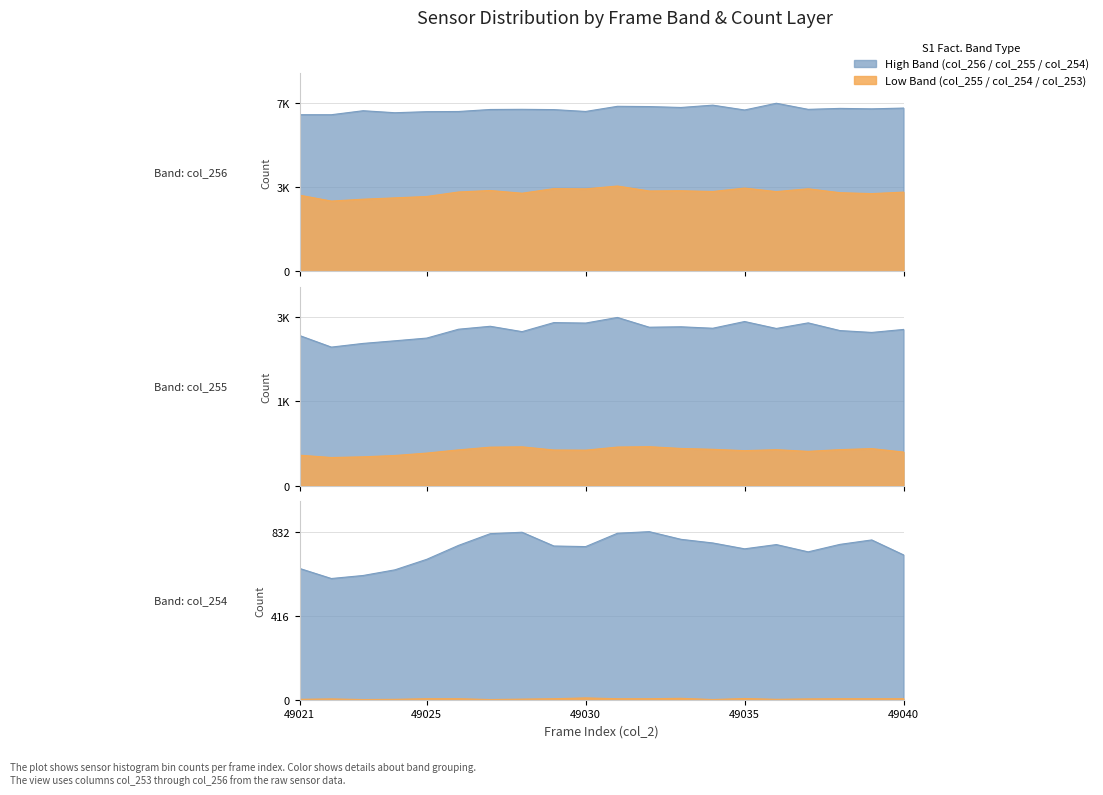

Read the col_256 value at 49040.

6889